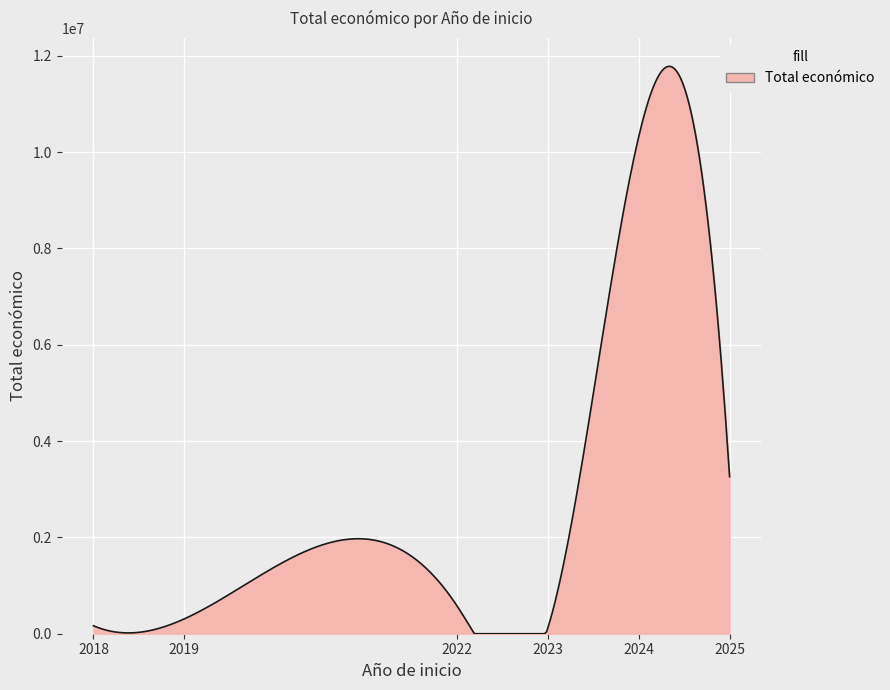

What is the smallest value displayed?

0.0